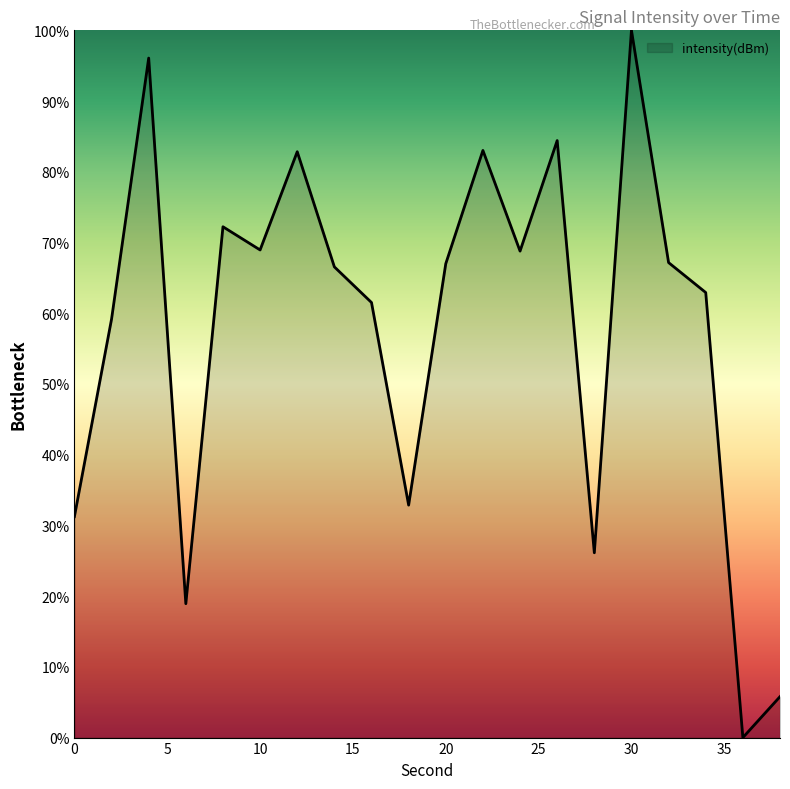

What is the maximum value shown in the chart?

100.0